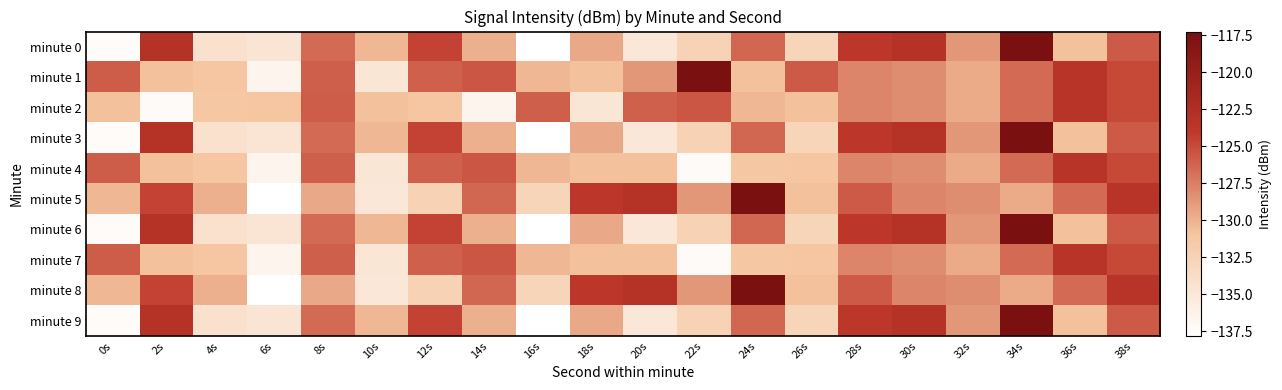

Reading left to right, what are all the values shown in this chart?

minute 0: 0s=-137.4	2s=-123.1	4s=-134.2	6s=-134.7	8s=-126.5	10s=-130.2	12s=-124.6	14s=-129.9	16s=-137.8	18s=-129.5	20s=-134.9	22s=-132.5	24s=-126.4	26s=-132.8	28s=-123.8	30s=-123.0	32s=-128.7	34s=-117.2	36s=-130.7	38s=-125.7
minute 1: 0s=-125.9	2s=-130.8	4s=-131.1	6s=-136.5	8s=-125.9	10s=-134.8	12s=-126.0	14s=-125.6	16s=-130.2	18s=-130.8	20s=-128.7	22s=-117.2	24s=-130.7	26s=-125.7	28s=-127.8	30s=-128.2	32s=-129.6	34s=-126.5	36s=-123.4	38s=-124.9
minute 2: 0s=-130.7	2s=-137.3	4s=-131.1	6s=-131.0	8s=-125.9	10s=-130.8	12s=-131.1	14s=-136.5	16s=-125.9	18s=-134.8	20s=-126.0	22s=-125.6	24s=-130.2	26s=-130.8	28s=-127.8	30s=-128.2	32s=-129.6	34s=-126.5	36s=-123.4	38s=-124.9
minute 3: 0s=-137.4	2s=-123.1	4s=-134.2	6s=-134.7	8s=-126.5	10s=-130.2	12s=-124.6	14s=-129.9	16s=-137.8	18s=-129.5	20s=-134.9	22s=-132.5	24s=-126.4	26s=-132.8	28s=-123.8	30s=-123.0	32s=-128.7	34s=-117.2	36s=-130.7	38s=-125.7
minute 4: 0s=-125.9	2s=-130.8	4s=-131.1	6s=-136.5	8s=-125.9	10s=-134.8	12s=-126.0	14s=-125.6	16s=-130.2	18s=-130.8	20s=-130.7	22s=-137.3	24s=-131.1	26s=-131.0	28s=-127.8	30s=-128.2	32s=-129.6	34s=-126.5	36s=-123.4	38s=-124.9
minute 5: 0s=-130.2	2s=-124.6	4s=-129.9	6s=-137.8	8s=-129.5	10s=-134.9	12s=-132.5	14s=-126.4	16s=-132.8	18s=-123.8	20s=-123.0	22s=-128.7	24s=-117.2	26s=-130.7	28s=-125.7	30s=-127.8	32s=-128.2	34s=-129.6	36s=-126.5	38s=-123.4
minute 6: 0s=-137.4	2s=-123.1	4s=-134.2	6s=-134.7	8s=-126.5	10s=-130.2	12s=-124.6	14s=-129.9	16s=-137.8	18s=-129.5	20s=-134.9	22s=-132.5	24s=-126.4	26s=-132.8	28s=-123.8	30s=-123.0	32s=-128.7	34s=-117.2	36s=-130.7	38s=-125.7
minute 7: 0s=-125.9	2s=-130.8	4s=-131.1	6s=-136.5	8s=-125.9	10s=-134.8	12s=-126.0	14s=-125.6	16s=-130.2	18s=-130.8	20s=-130.7	22s=-137.3	24s=-131.1	26s=-131.0	28s=-127.8	30s=-128.2	32s=-129.6	34s=-126.5	36s=-123.4	38s=-124.9
minute 8: 0s=-130.2	2s=-124.6	4s=-129.9	6s=-137.8	8s=-129.5	10s=-134.9	12s=-132.5	14s=-126.4	16s=-132.8	18s=-123.8	20s=-123.0	22s=-128.7	24s=-117.2	26s=-130.7	28s=-125.7	30s=-127.8	32s=-128.2	34s=-129.6	36s=-126.5	38s=-123.4
minute 9: 0s=-137.4	2s=-123.1	4s=-134.2	6s=-134.7	8s=-126.5	10s=-130.2	12s=-124.6	14s=-129.9	16s=-137.8	18s=-129.5	20s=-134.9	22s=-132.5	24s=-126.4	26s=-132.8	28s=-123.8	30s=-123.0	32s=-128.7	34s=-117.2	36s=-130.7	38s=-125.7